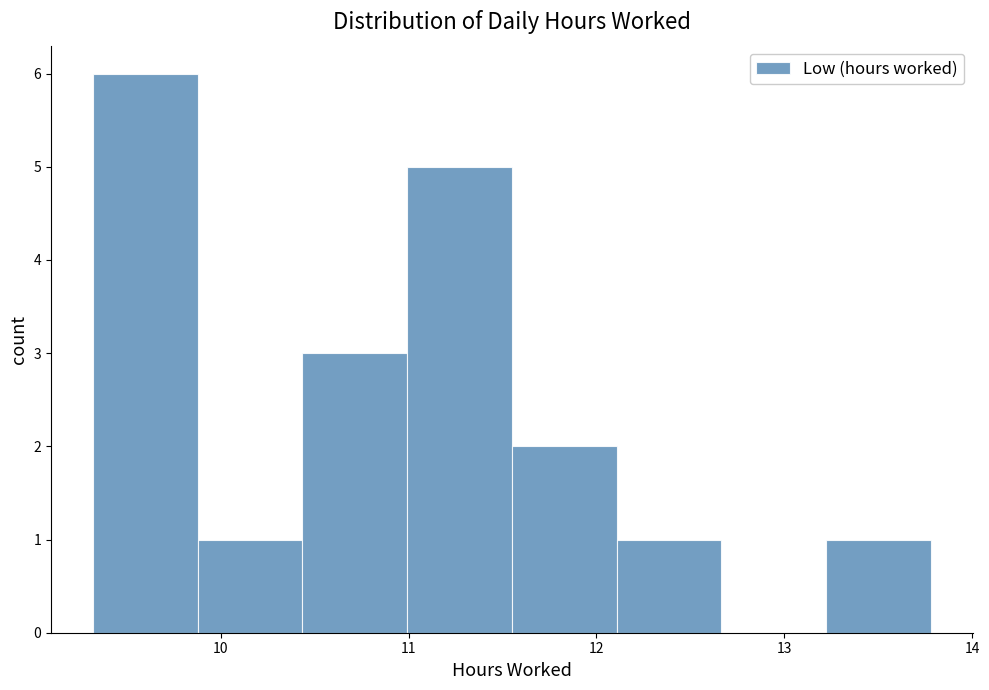

Reading left to right, list every bar in this chart as the range it spans on the x-axis followed by its height. Neither the bar edges nor the heights are printed on the chart, so give them approximately, as read against the axes.

9.3 to 9.9: 6
9.9 to 10.4: 1
10.4 to 11.0: 3
11.0 to 11.6: 5
11.6 to 12.1: 2
12.1 to 12.7: 1
12.7 to 13.2: 0
13.2 to 13.8: 1